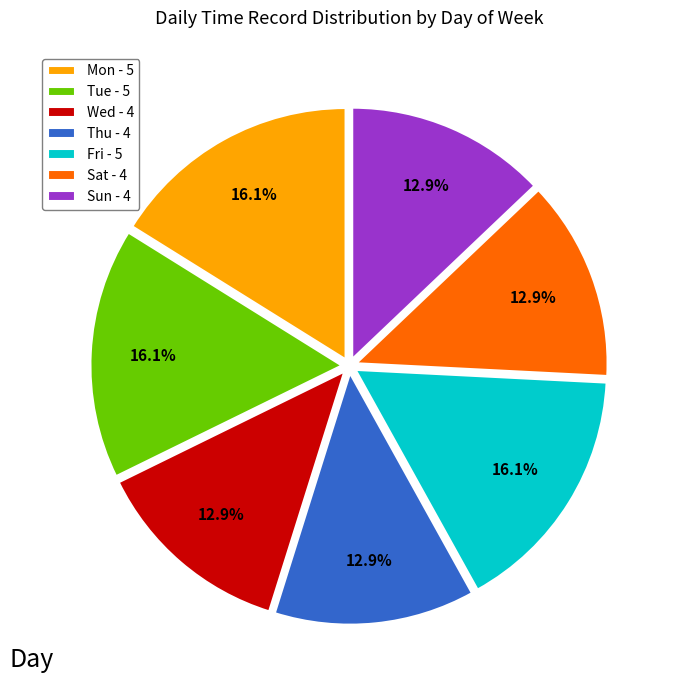

What is the ratio of the value at Thu - 4 to the value at Mon - 5?

0.8